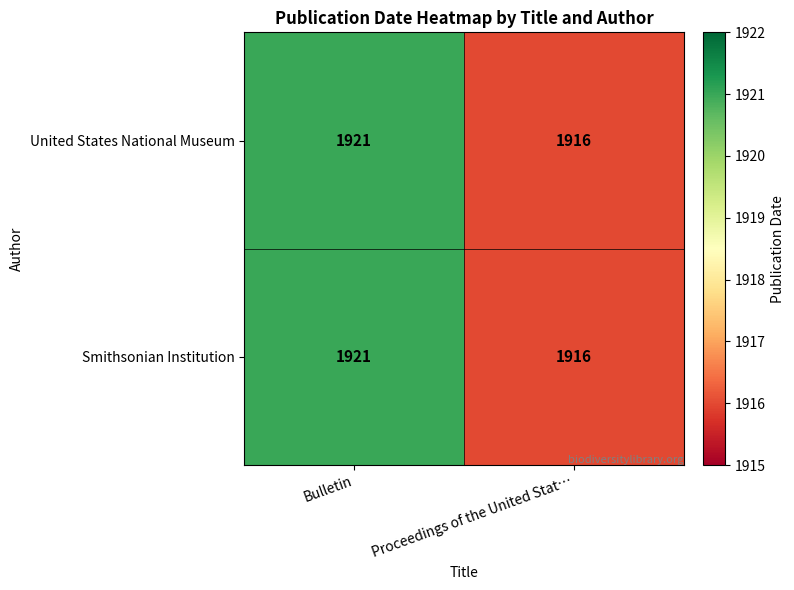

How many data points does each series have?

2